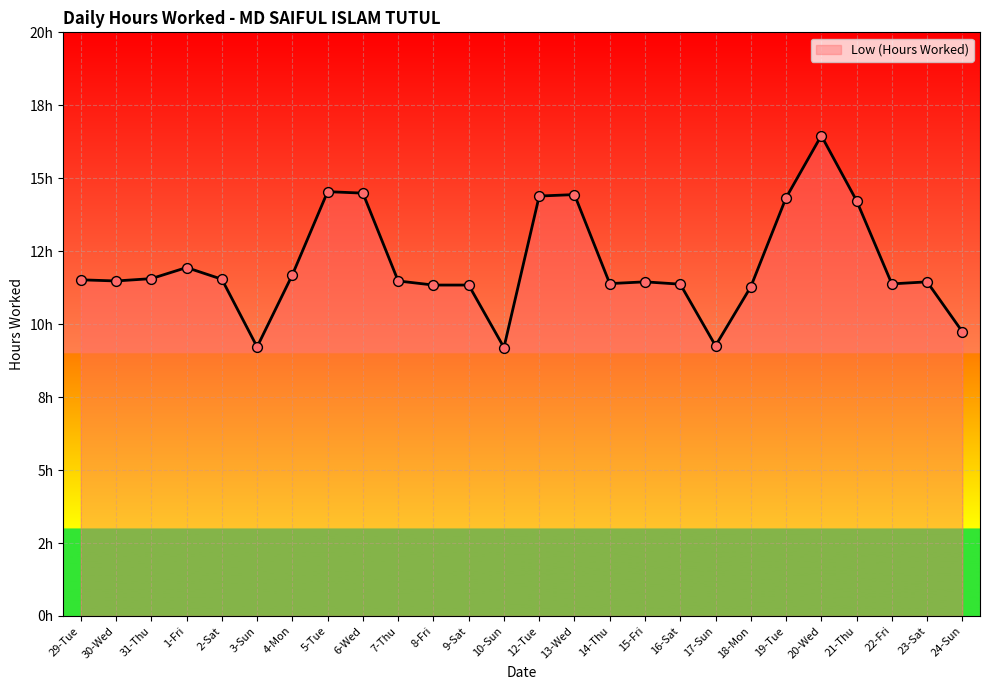

Is this an area chart (filled region under the line)?

Yes